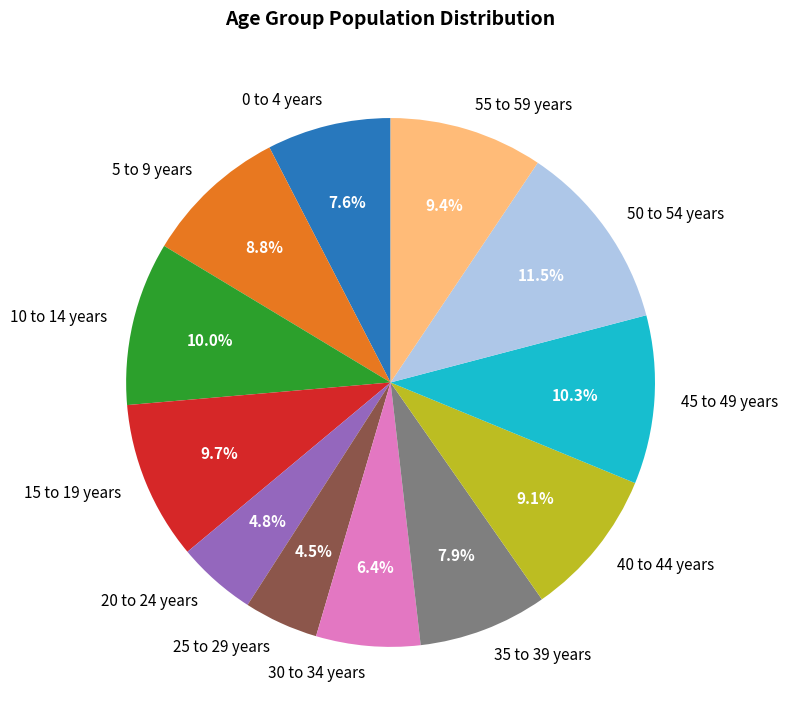

What is the ratio of the value at 35 to 39 years to the value at 55 to 59 years?

0.8